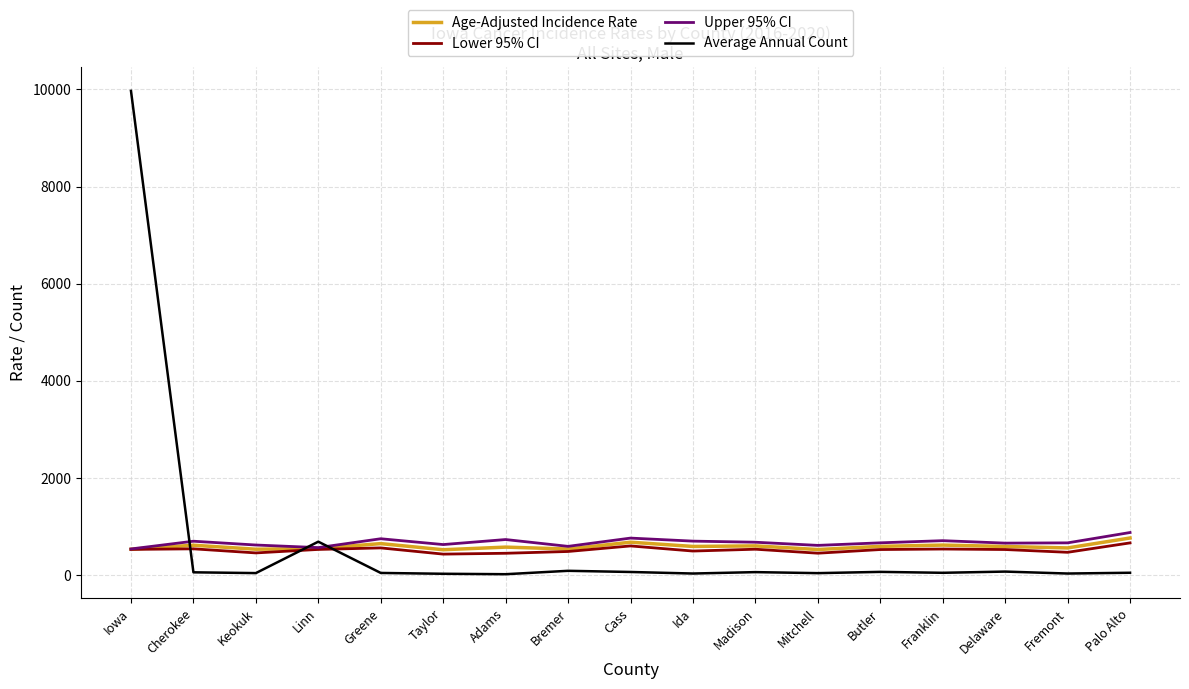

What is the difference between the second highest and minimum values in the Upper 95% CI series?

223.4